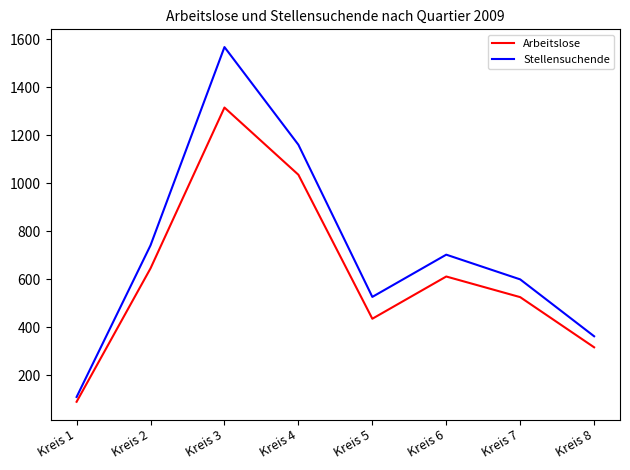

Which category has the highest value in the Stellensuchende series?

Kreis 3